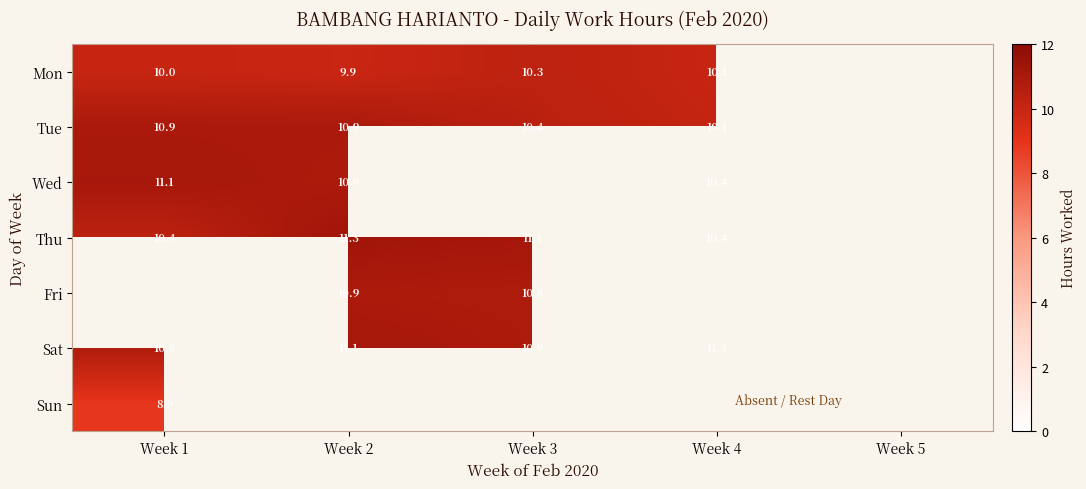

The Thu series shows 17.3 at Week 3. True or false?

False